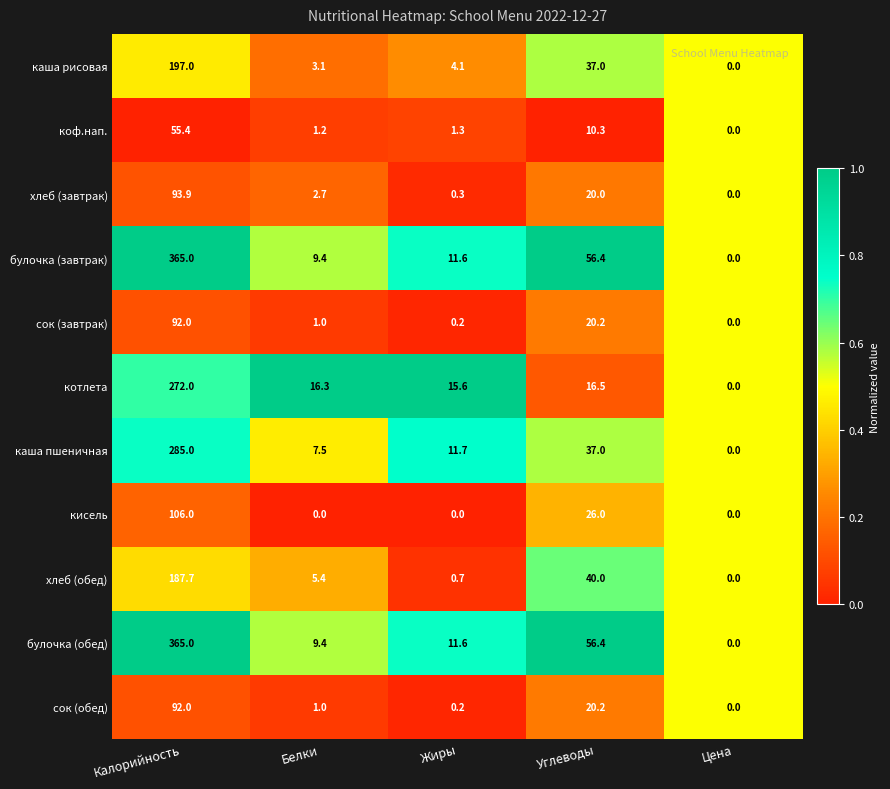

What is the total value across all series at Жиры?

57.3